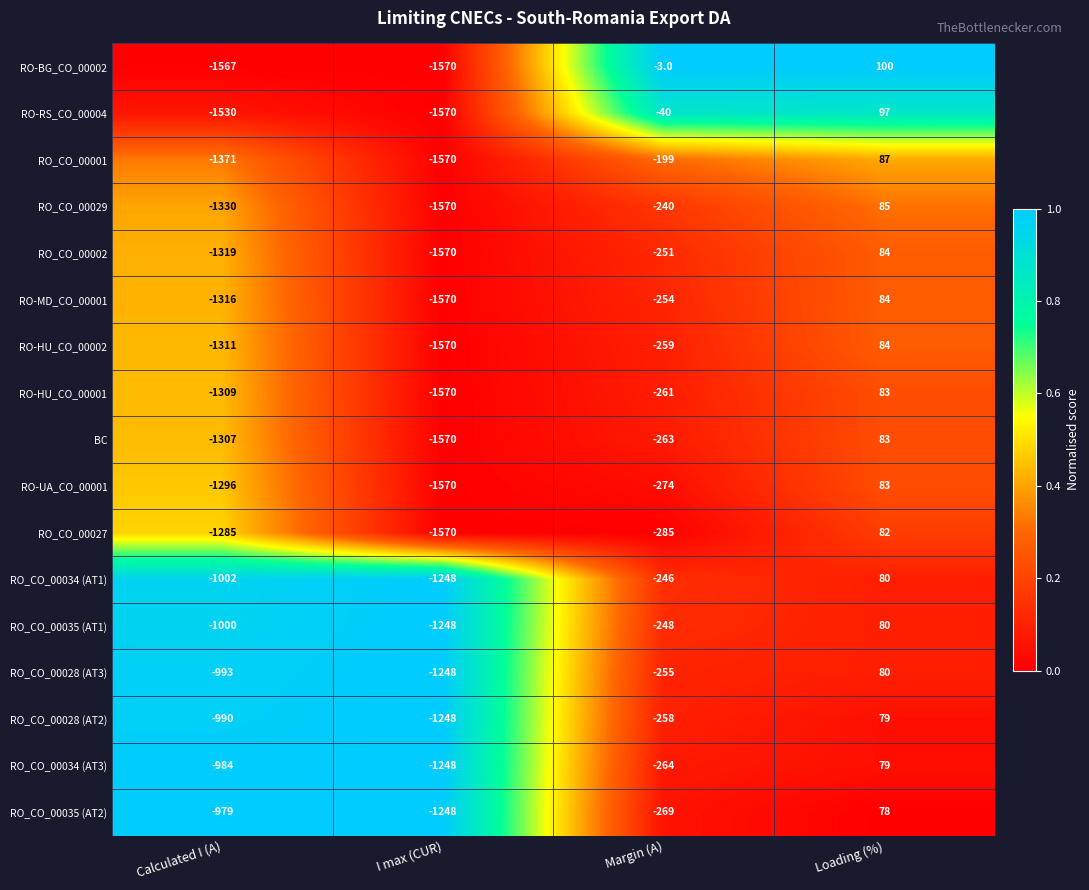

What is the difference between the maximum and minimum values in the RO_CO_00027 series?

1652